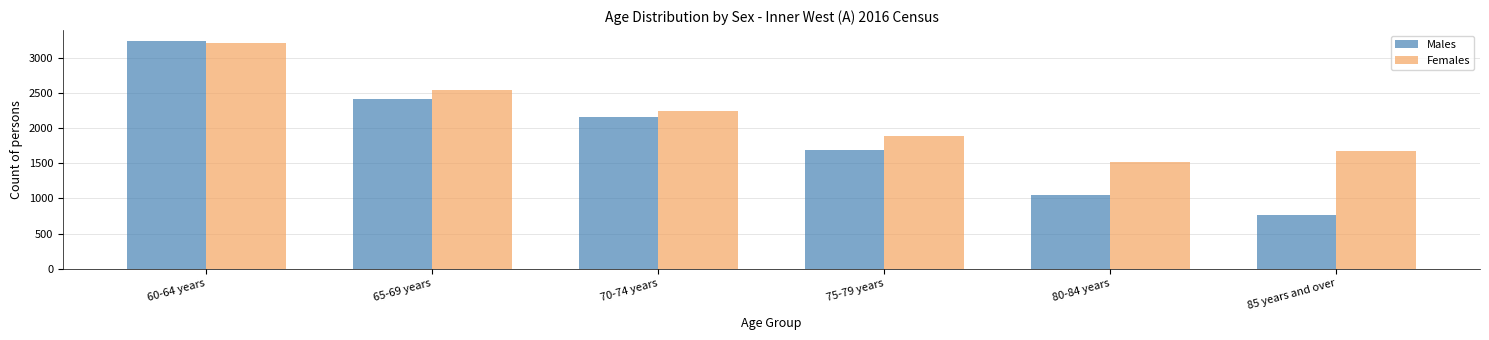

Reading left to right, list all the values displayed in this chart.

Males: 3238	2412	2159	1687	1043	763
Females: 3210	2539	2244	1885	1526	1678